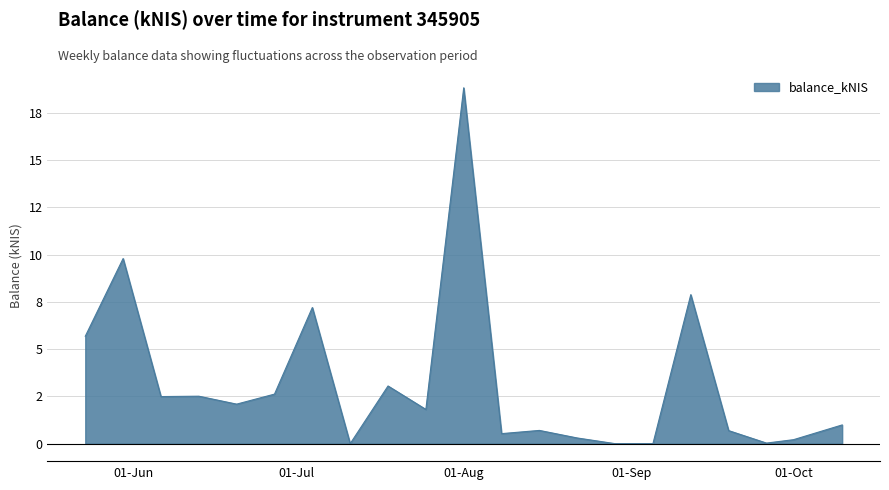

Where is the first local maximum?

2024-05-30